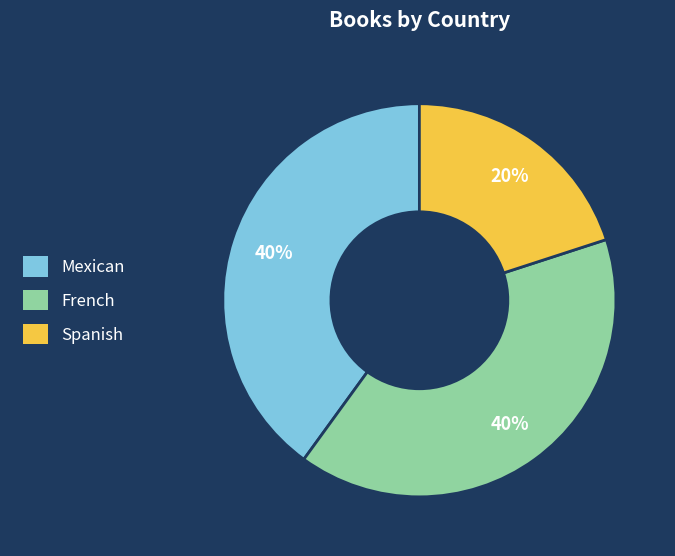

How many slices are in this pie chart?

3